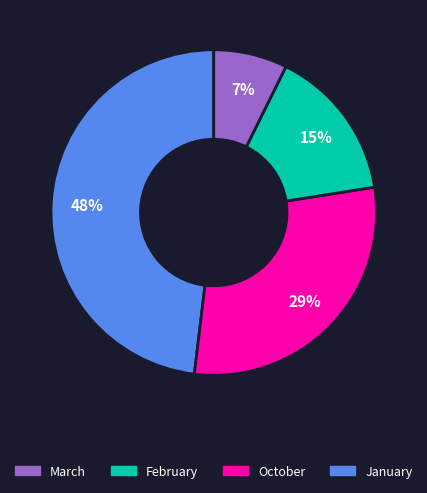

To the nearest percent, what is the average slice percentage?

25%